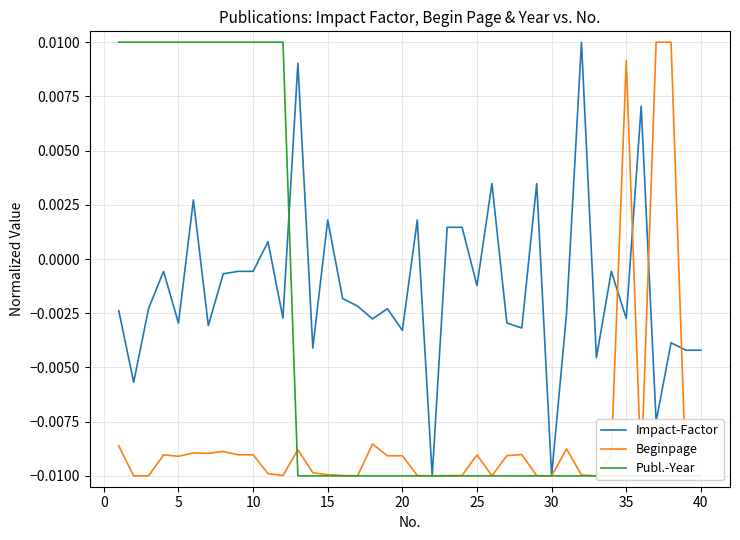

The value of Beginpage at 10 is -0.0. True or false?

True